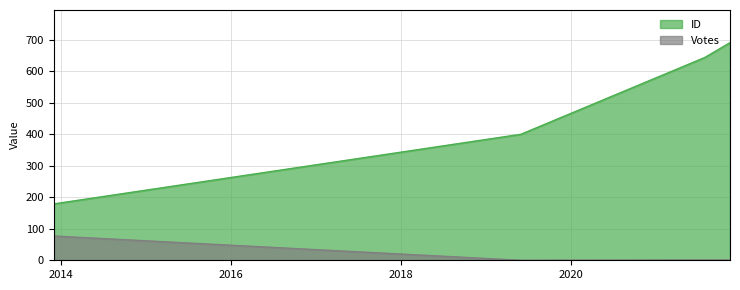

Is it true that Votes equals 0 at 2021-07-28?

False